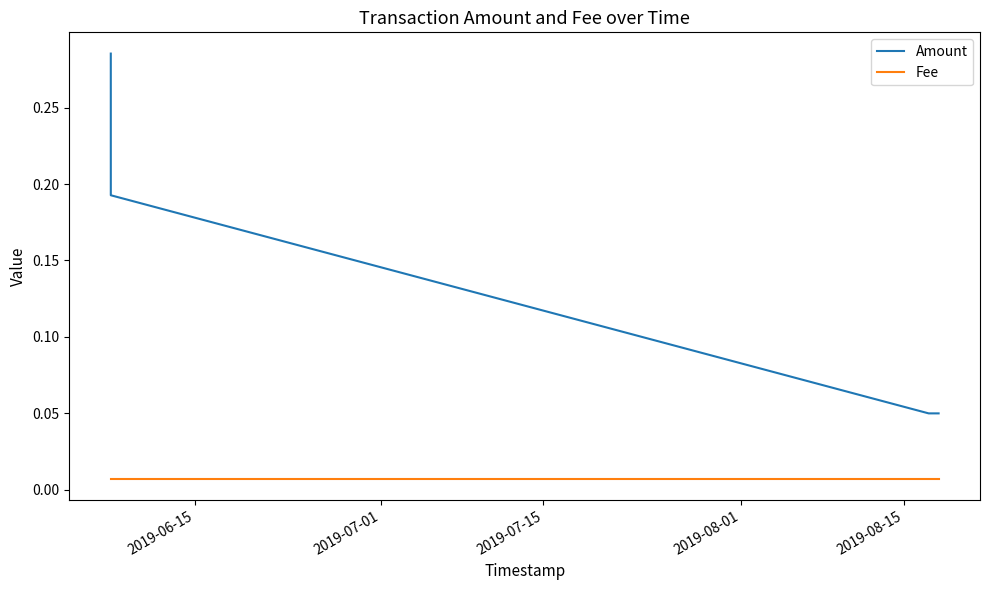

List the series in order of their peak value, lowest first.

Fee, Amount